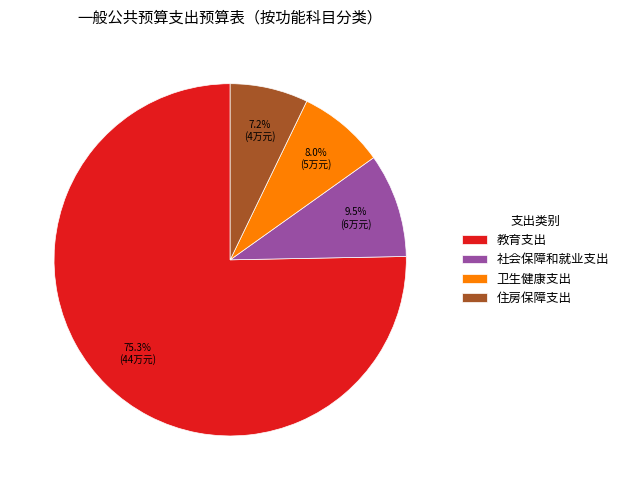

To the nearest percent, what portion does 教育支出 represent?

75%